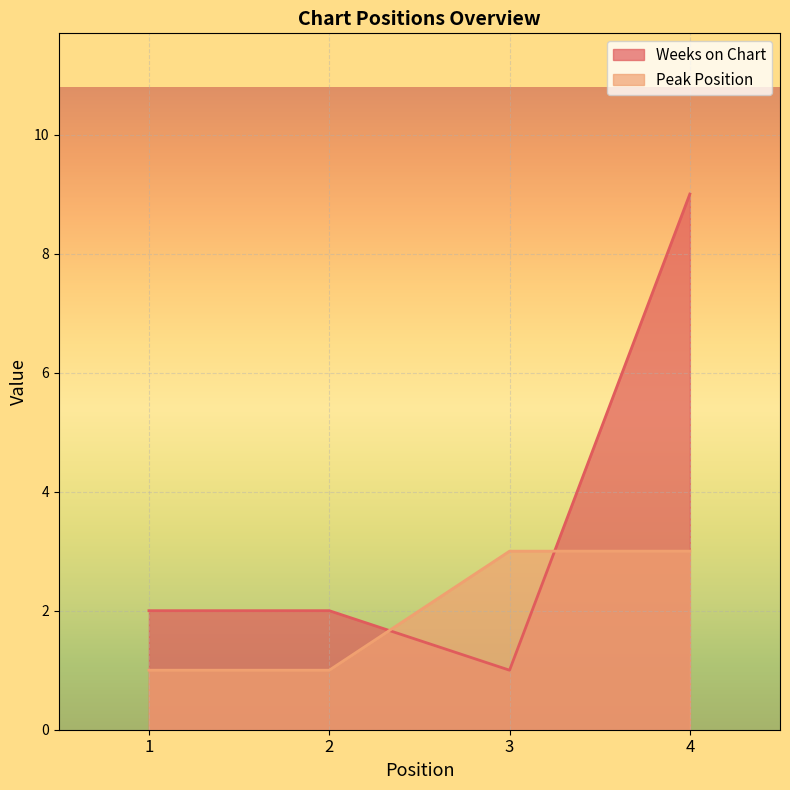

In Weeks on Chart, how many points are lower than both neighbors (excluding endpoints)?

1